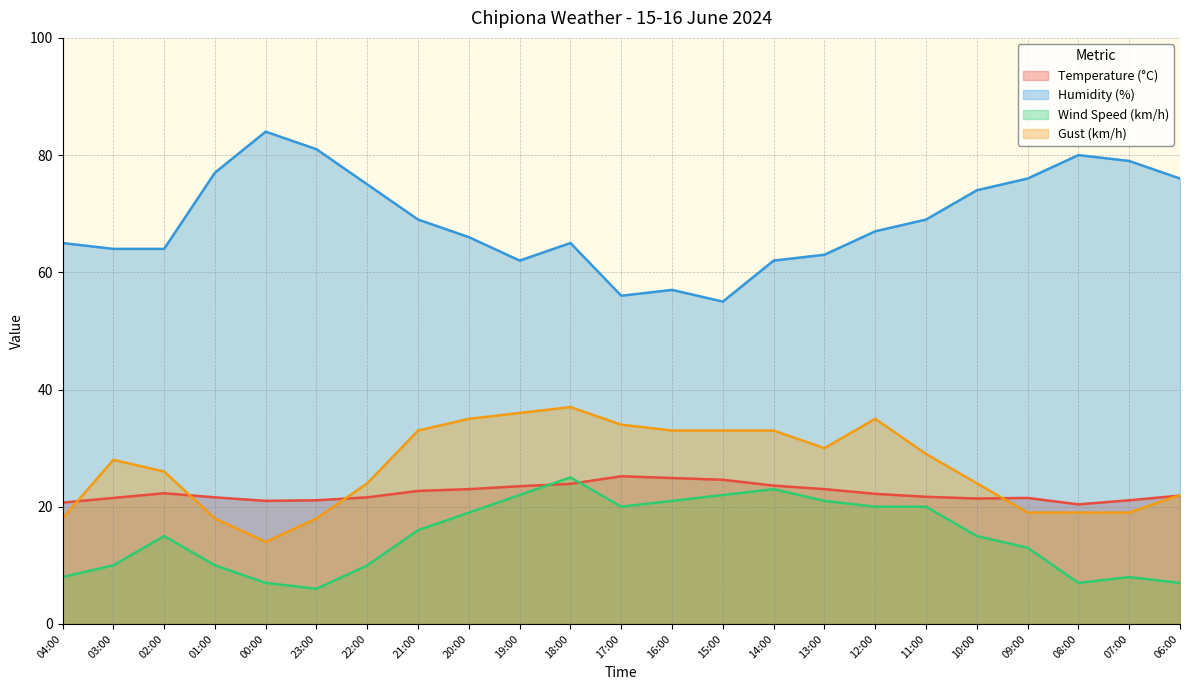

What are all the series names shown in the legend?

Temperature (°C), Humidity (%), Wind Speed (km/h), Gust (km/h)